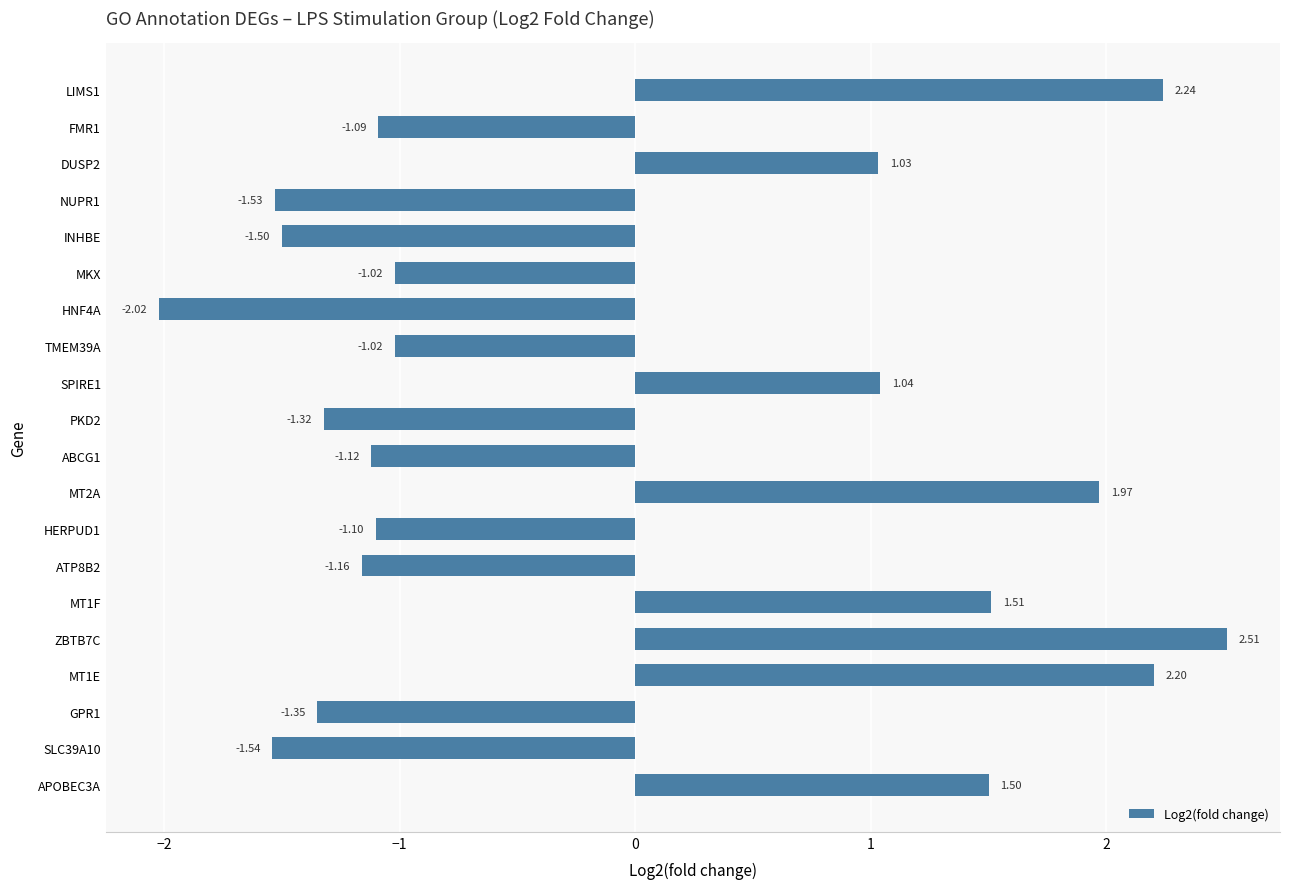

What is the difference between the second highest and second lowest values?

3.8